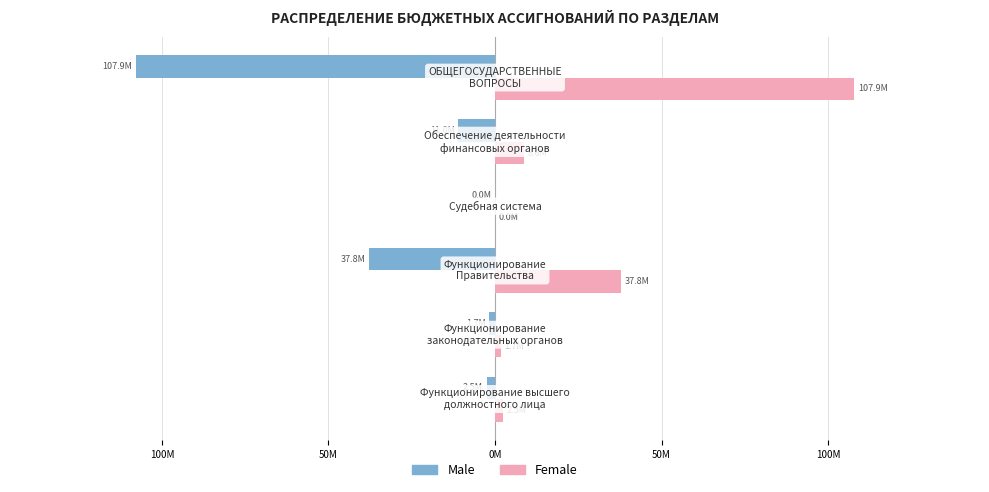

What are all the series names shown in the legend?

Male, Female